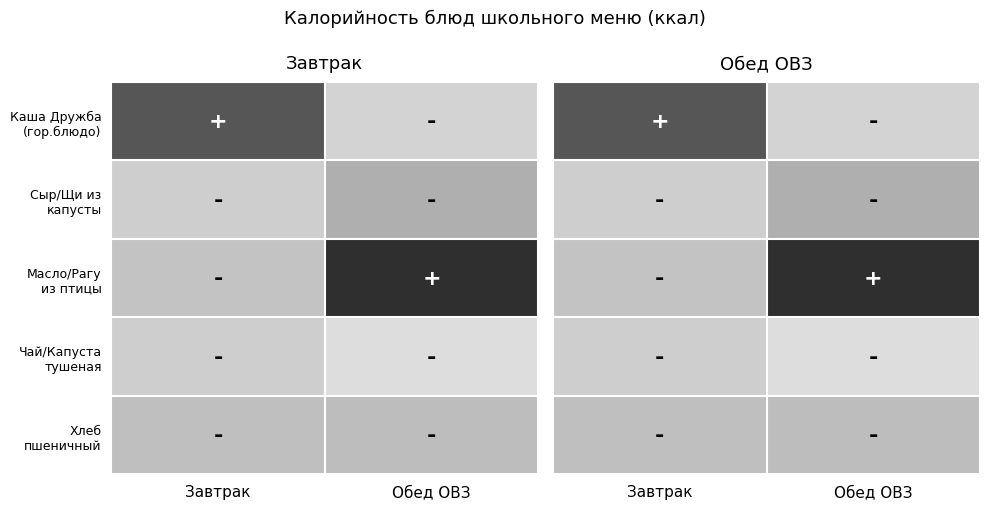

What is the difference between the maximum and minimum values in the Сыр/Щи из капусты series?

34.2